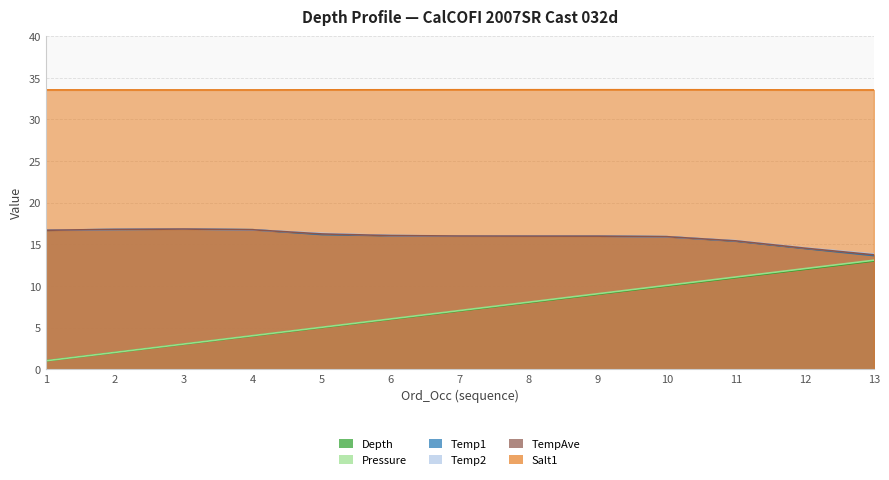

Which series has the widest spread of values?

Pressure